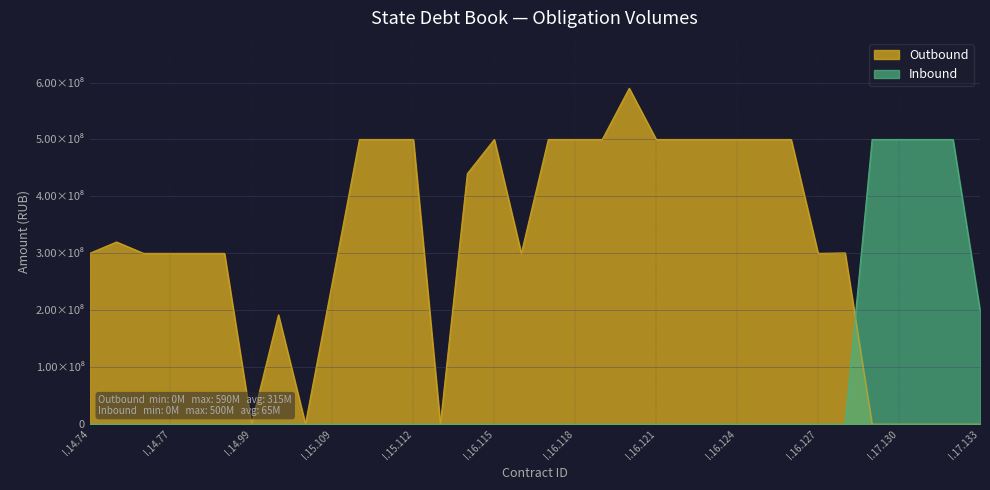

Reading left to right, what are all the values shown in this chart?

Outbound: I.14.74=300000000	I.14.75=320000000	I.14.76=300000000	I.14.77=300000000	I.14.78=300000000	I.14.79=300000000	I.14.99=100000	I.15.106=192016000	I.15.108=300000	I.15.109=250000000	I.15.110=500000000	I.15.111=500000000	I.15.112=500000000	I.15.113=100000	I.16.114=440000000	I.16.115=500000000	I.16.116=300000000	I.16.117=500000000	I.16.118=500000000	I.16.119=500000000	I.16.120=589920100	I.16.121=500000000	I.16.122=500000000	I.16.123=500000000	I.16.124=500000000	I.16.125=500000000	I.16.126=500000000	I.16.127=300000000	I.16.128=300783100	I.17.129=0	I.17.130=0	I.17.131=0	I.17.132=0	I.17.133=0
Inbound: I.14.74=0	I.14.75=0	I.14.76=0	I.14.77=0	I.14.78=0	I.14.79=0	I.14.99=0	I.15.106=0	I.15.108=0	I.15.109=0	I.15.110=0	I.15.111=0	I.15.112=0	I.15.113=0	I.16.114=0	I.16.115=0	I.16.116=0	I.16.117=0	I.16.118=0	I.16.119=0	I.16.120=0	I.16.121=0	I.16.122=0	I.16.123=0	I.16.124=0	I.16.125=0	I.16.126=0	I.16.127=0	I.16.128=0	I.17.129=500000000	I.17.130=500000000	I.17.131=500000000	I.17.132=500000000	I.17.133=200000000